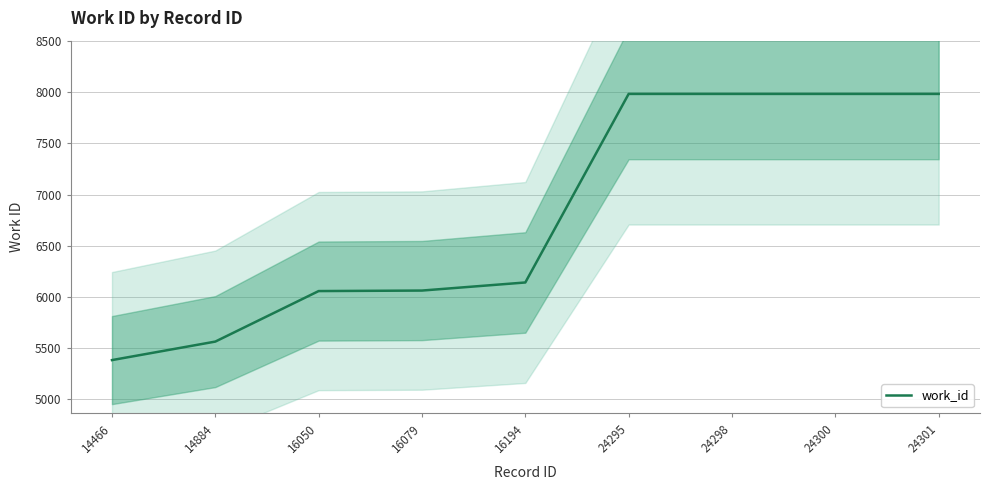

True or false: the data has more than 2 interior local peaks.

False